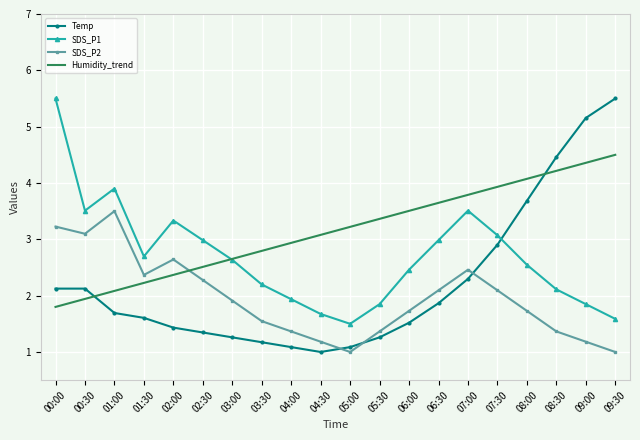

What is the difference between the SDS_P2 values at 02:30 and 05:00?

1.3